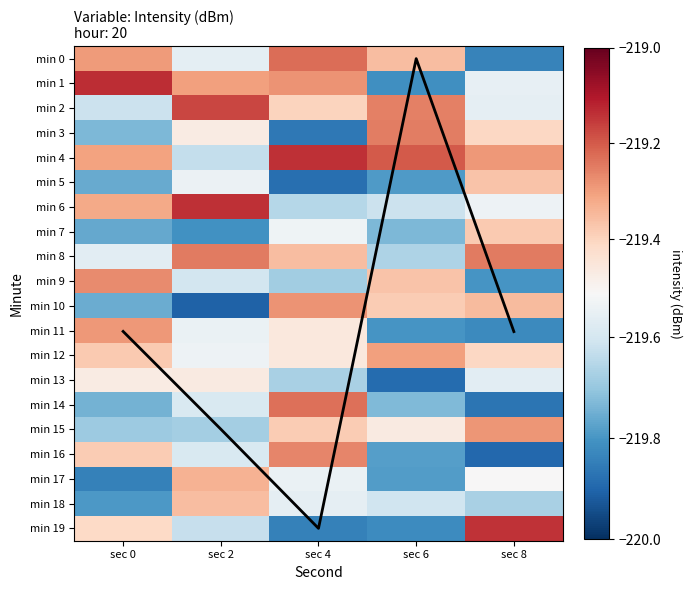

What is the sum of all min 1 values?

-1097.1